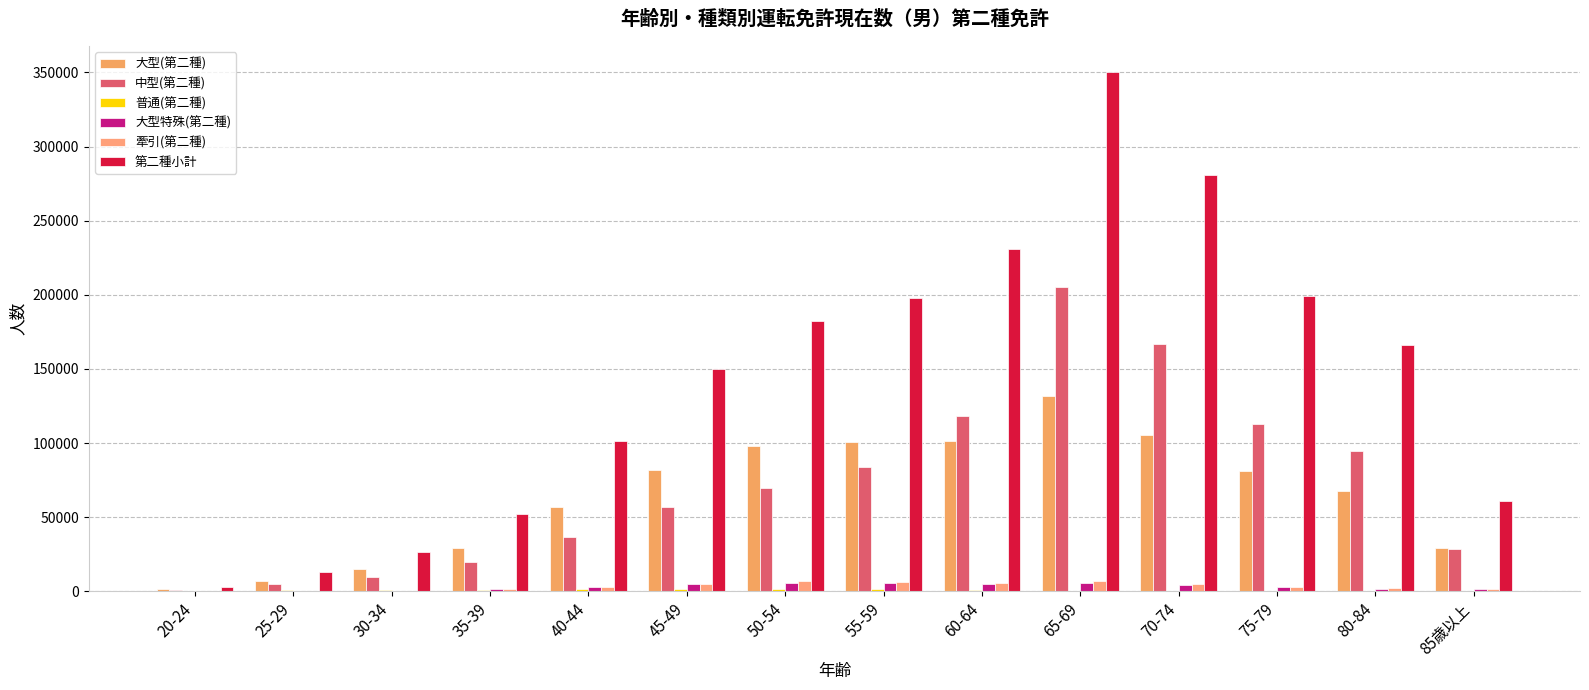

Where does the 牽引(第二種) series first go above 3077?

45-49